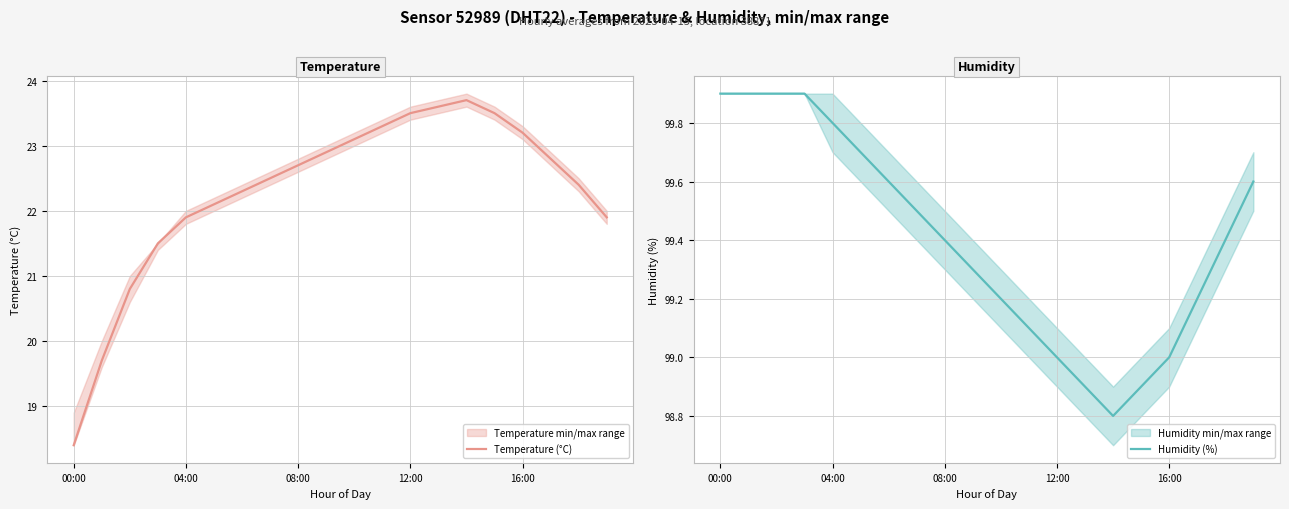

True or false: Humidity (%) and Temperature (°C) intersect in this chart.

False